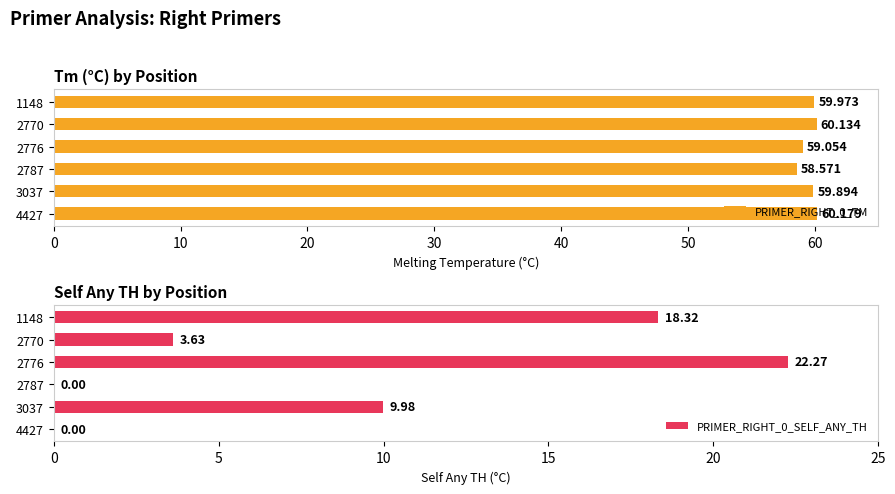

What is the sum of all PRIMER_RIGHT_0_SELF_ANY_TH values?

54.2